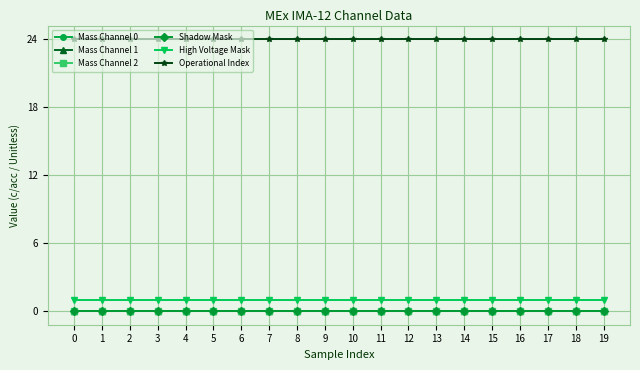

Between 17 and 19, which series saw the biggest shift?

Mass Channel 0